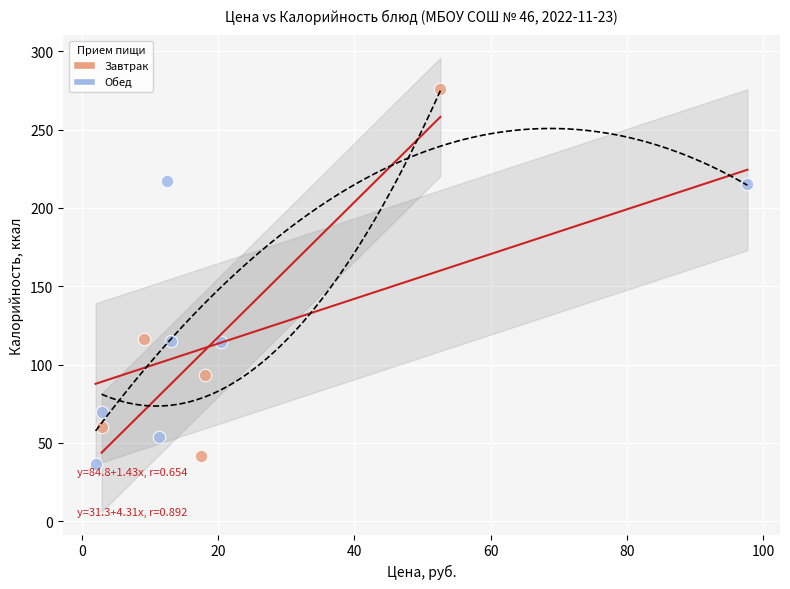

Which series has the largest Y range (max minus min)?

Завтрак